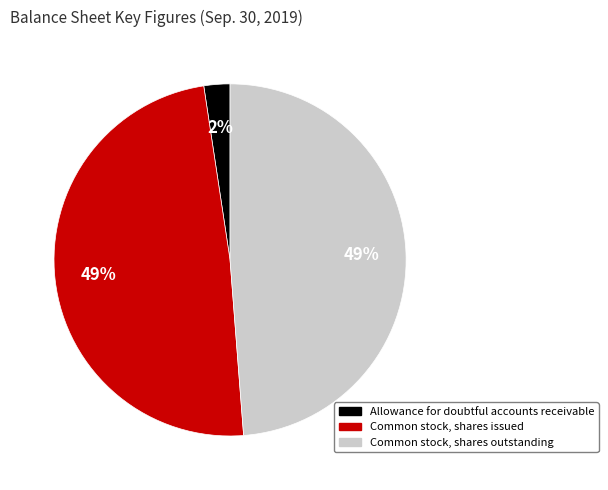

Do Common stock, shares issued and Allowance for doubtful accounts receivable together represent more than half of the pie?

Yes